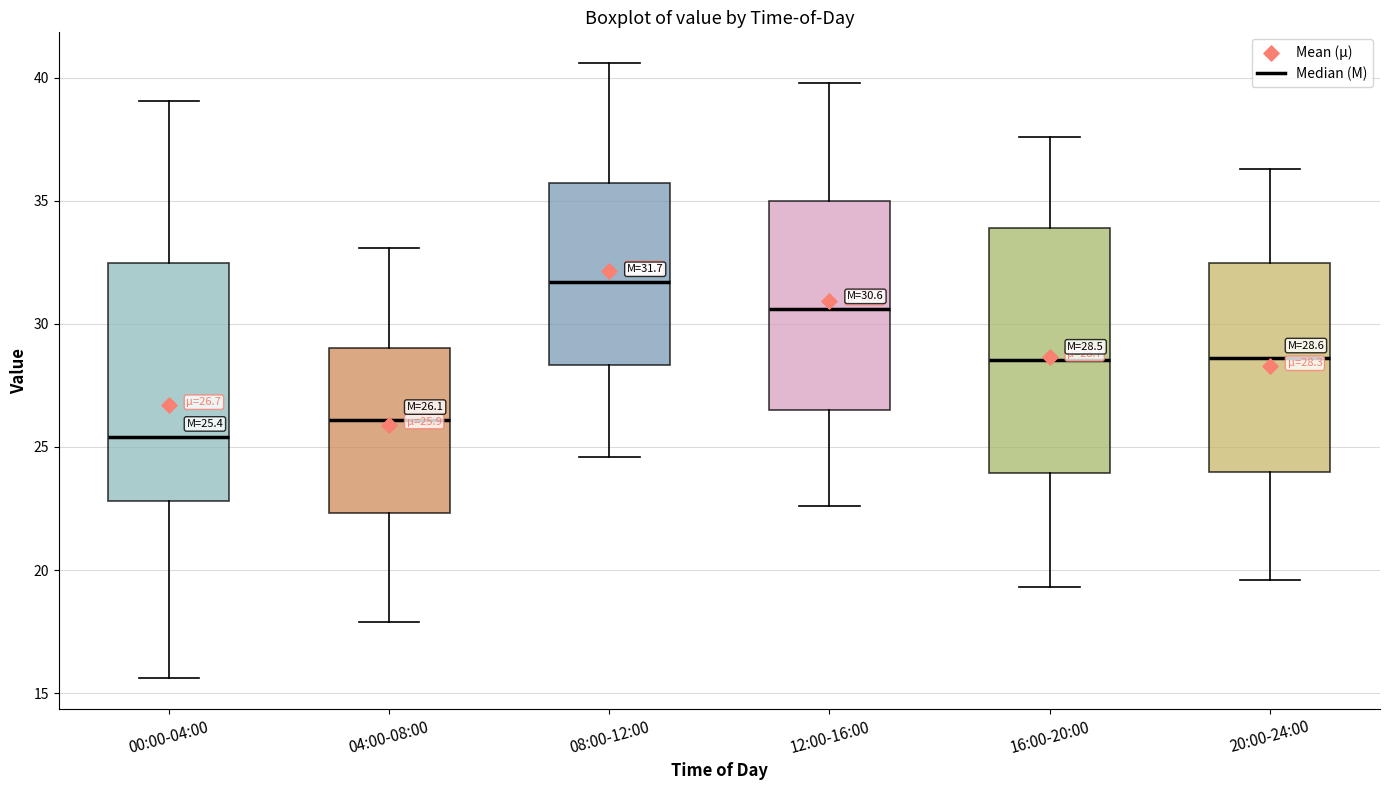

Which box has the lowest median line?

00:00-04:00